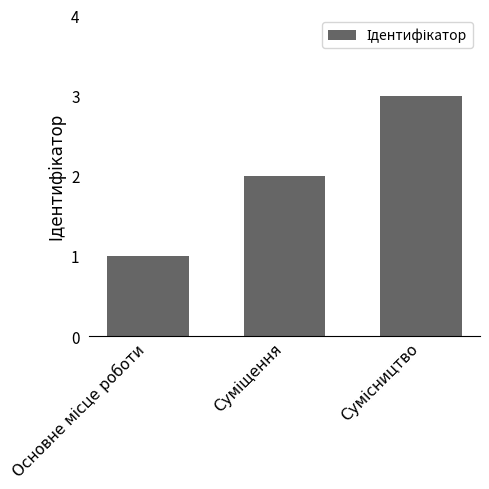

What is the sum of all values?

6